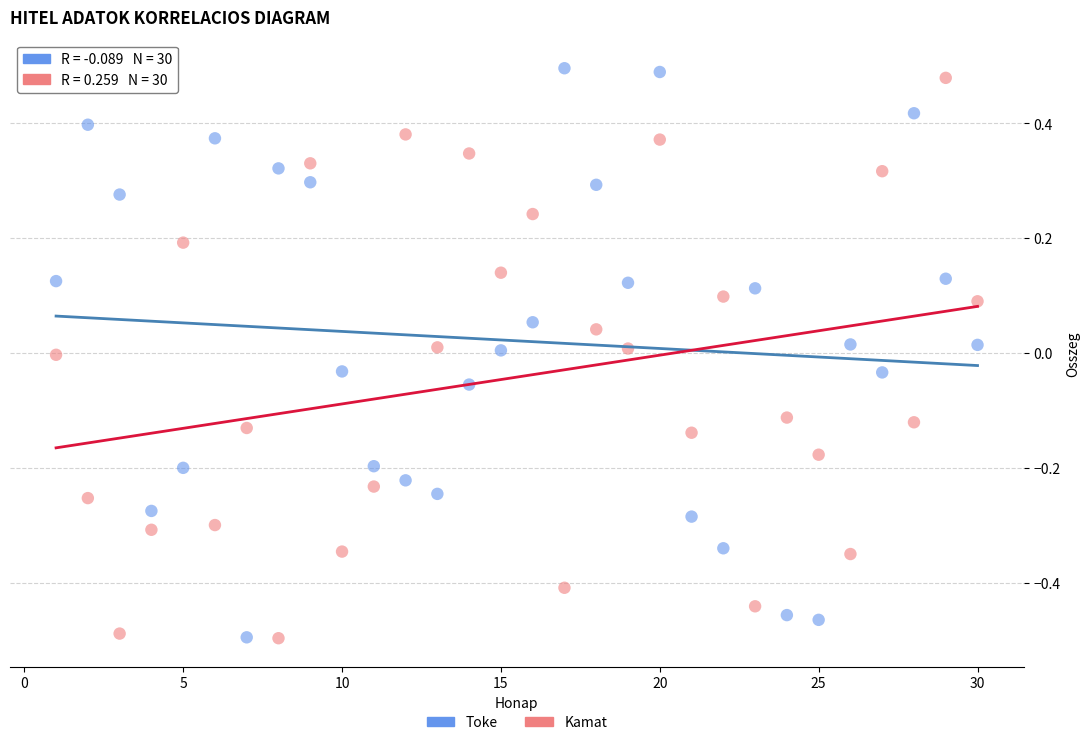

Across all data points, what is the range of Y values (max minus min)?

1.0